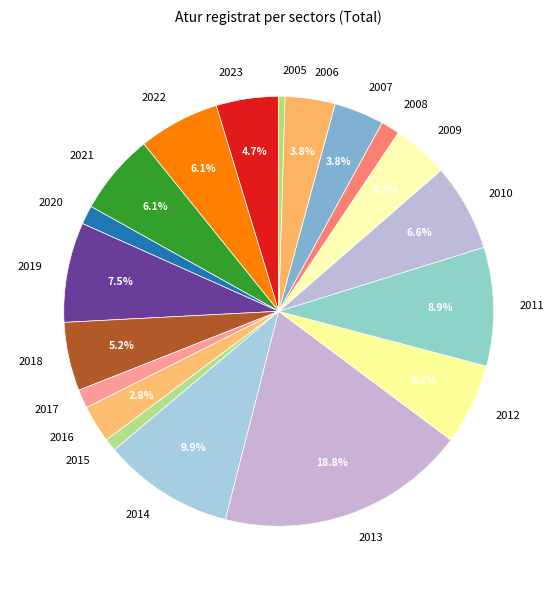

What percentage is NOT represented by 2023?

95.3%